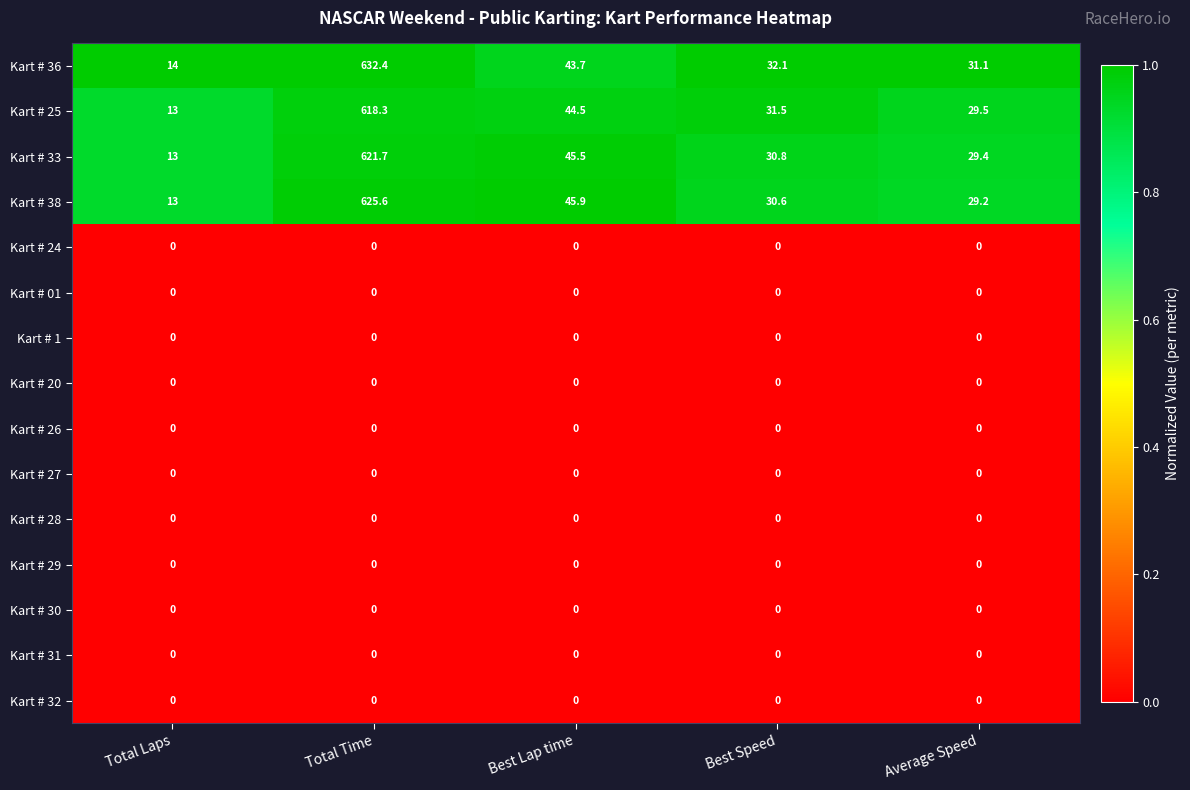

List the labels in order of Kart # 25 value, smallest first.

Total Laps, Average Speed, Best Speed, Best Lap time, Total Time